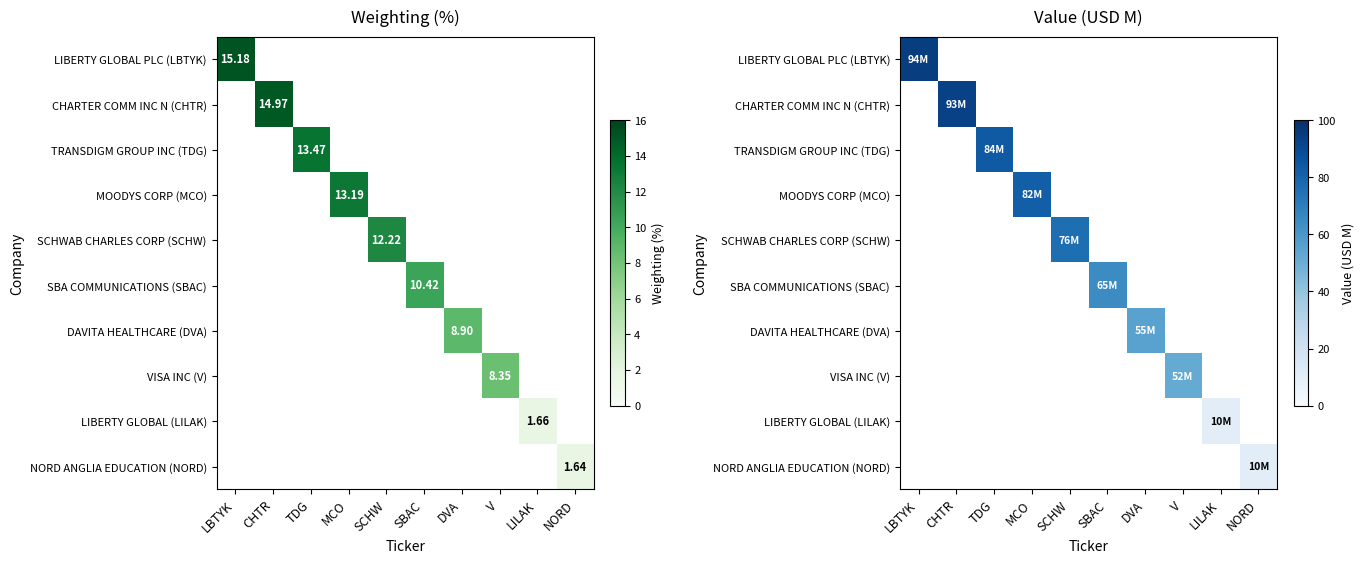

At how many categories does at least one series exceed 93?

2